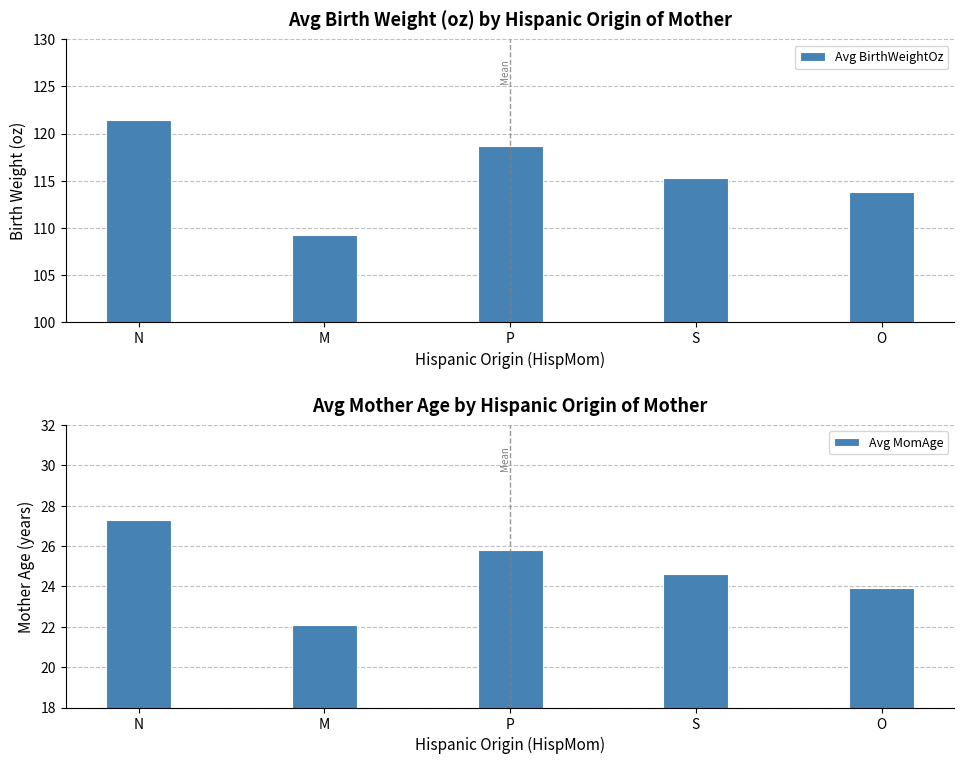

Between N and S, which series saw the biggest shift?

Avg BirthWeightOz